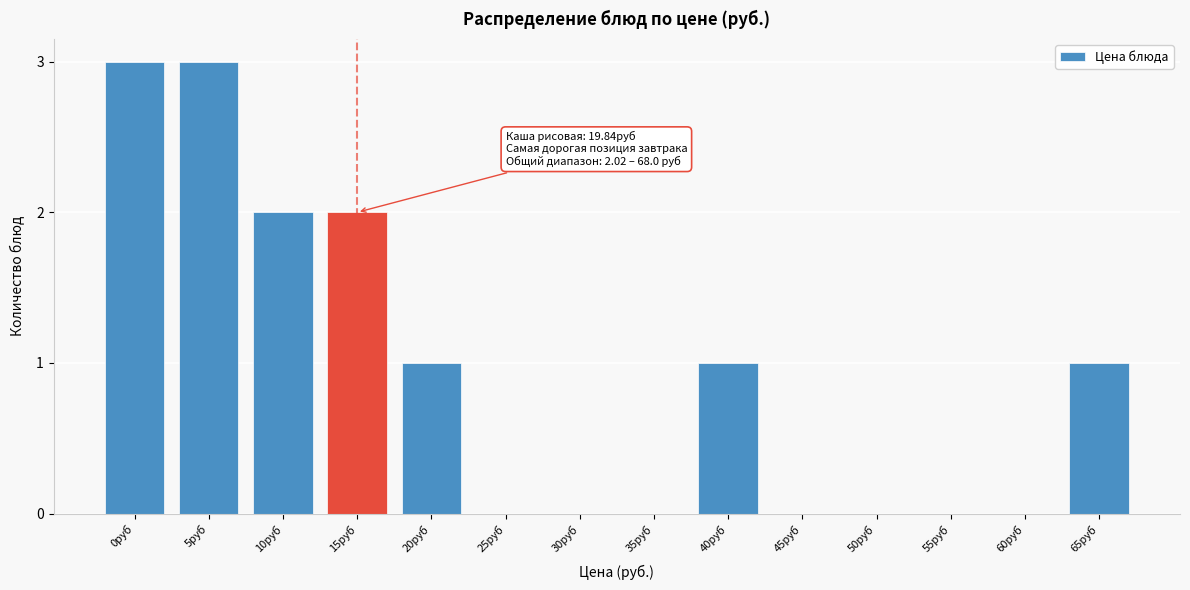

Reading left to right, transcribe all the data shown in this chart.

0руб=3	5руб=3	10руб=2	15руб=2	20руб=1	25руб=0	30руб=0	35руб=0	40руб=1	45руб=0	50руб=0	55руб=0	60руб=0	65руб=1